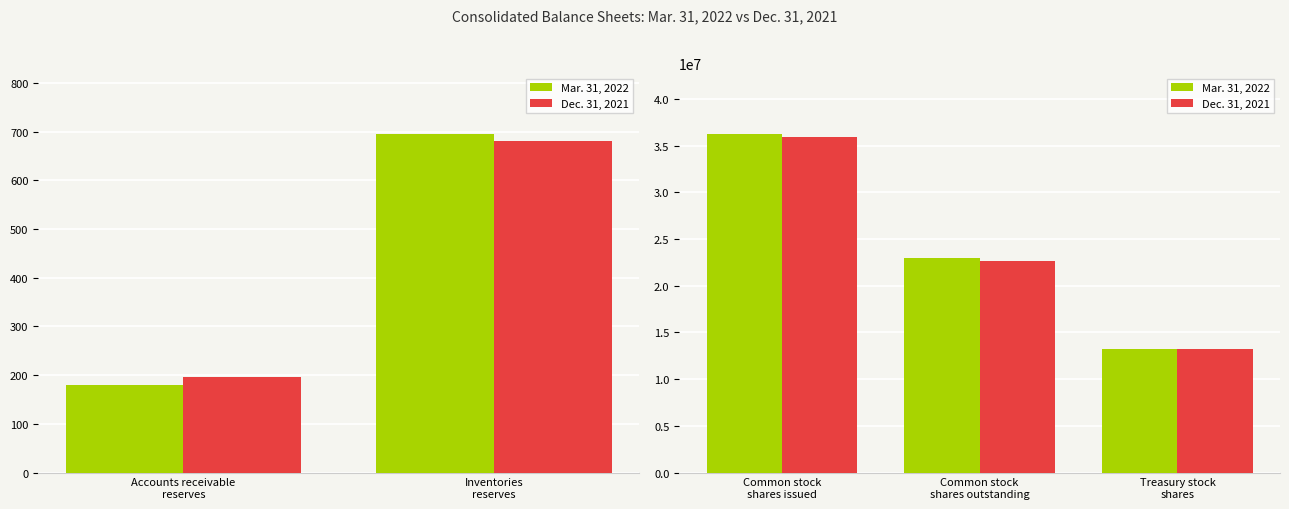

Which series has the widest spread of values?

Mar. 31, 2022